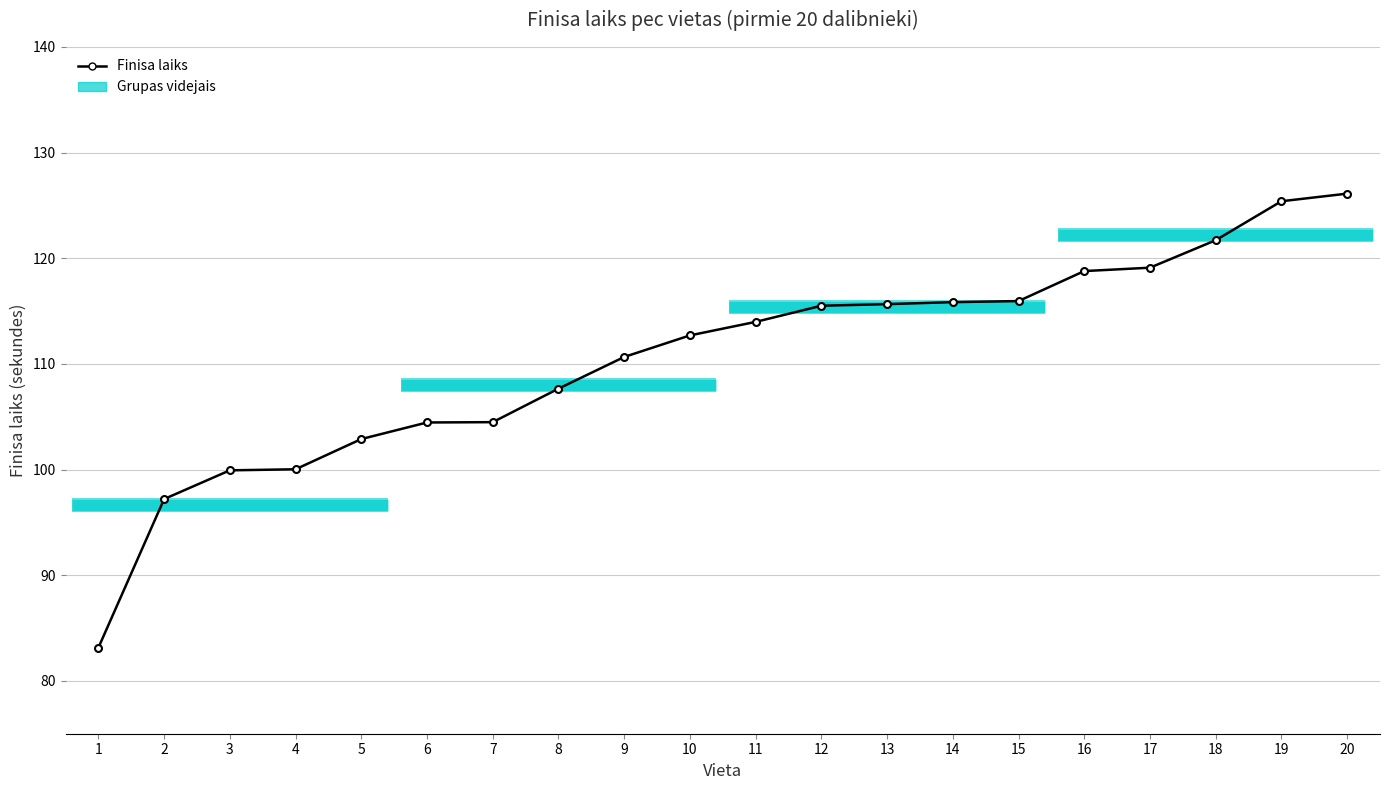

What is the value of the 1st point from the left?

83.1